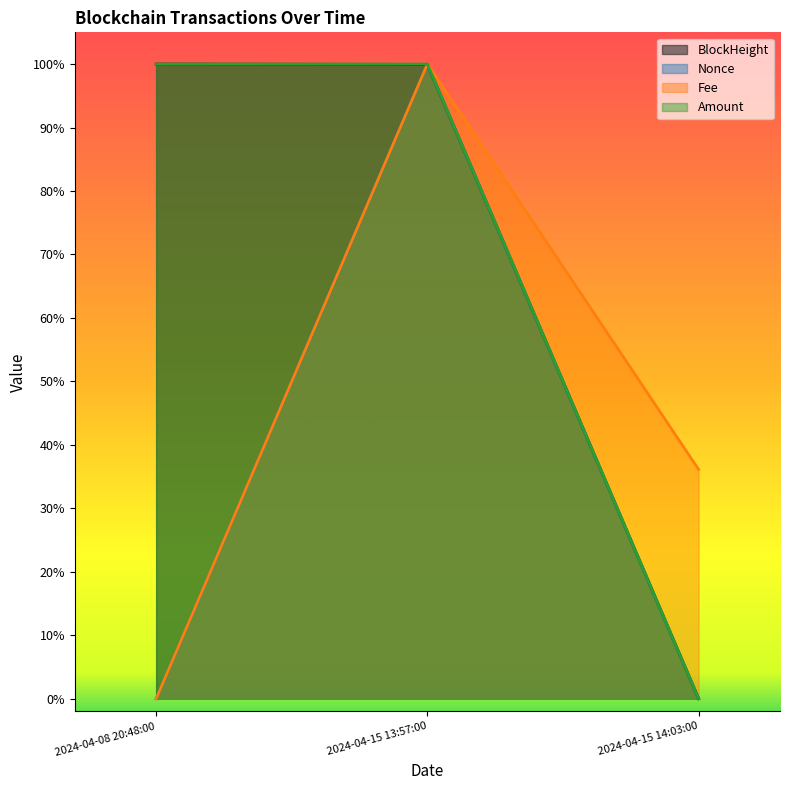

At which label does BlockHeight reach its minimum?

2024-04-15 14:03:00